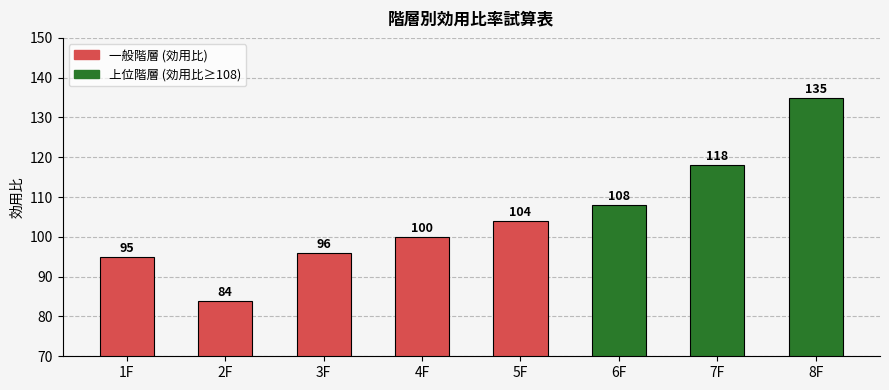

Reading left to right, what are all the values shown in this chart?

95	84	96	100	104	108	118	135